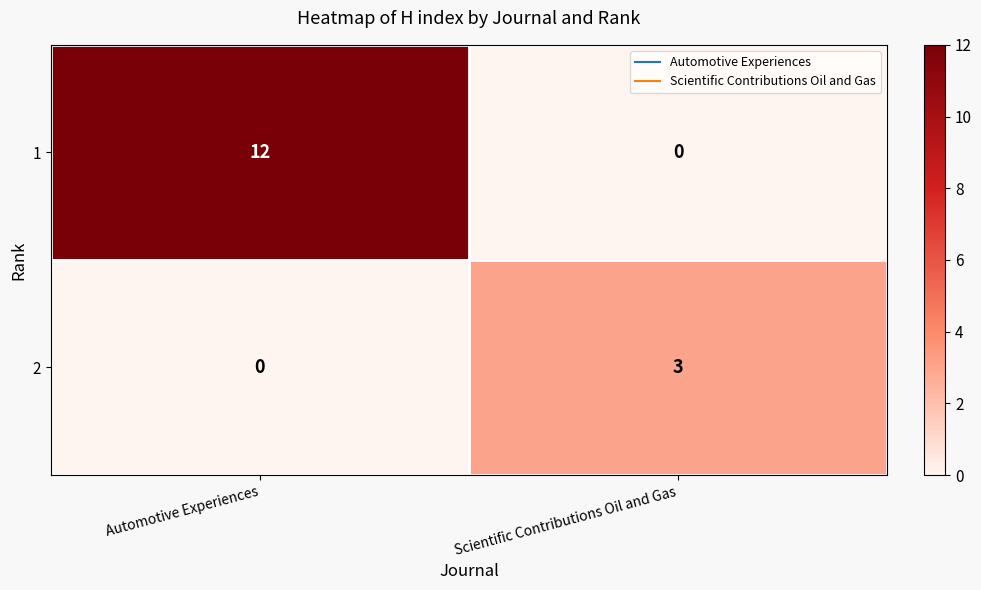

What is the sum of the 1 values at Scientific Contributions Oil and Gas and Automotive Experiences?

12